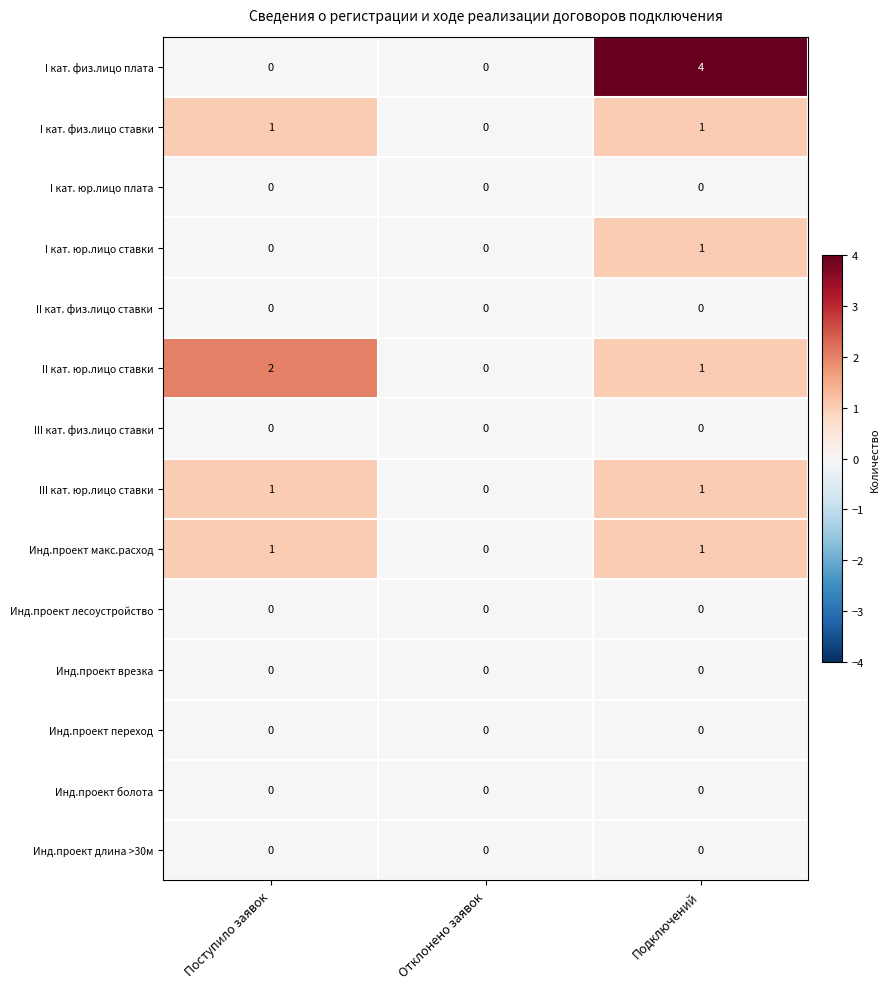

What is the total value across all series at Поступило заявок?

5